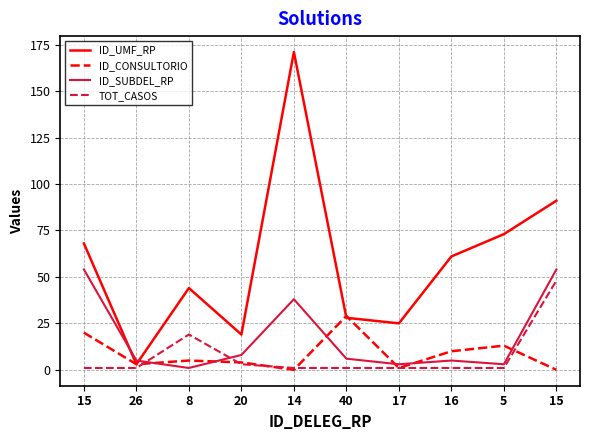

Does the chart display data point markers on the line(s)?

No